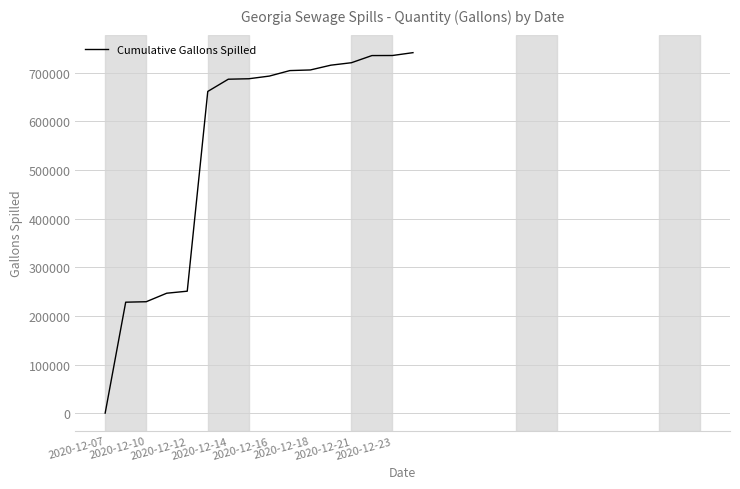

What is the difference between the maximum and minimum values?

741412